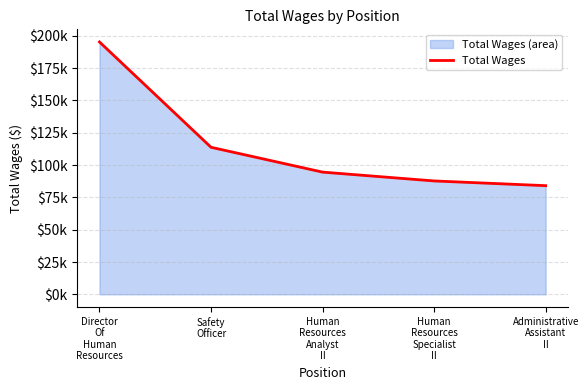

What is the minimum value shown in the chart?

84080